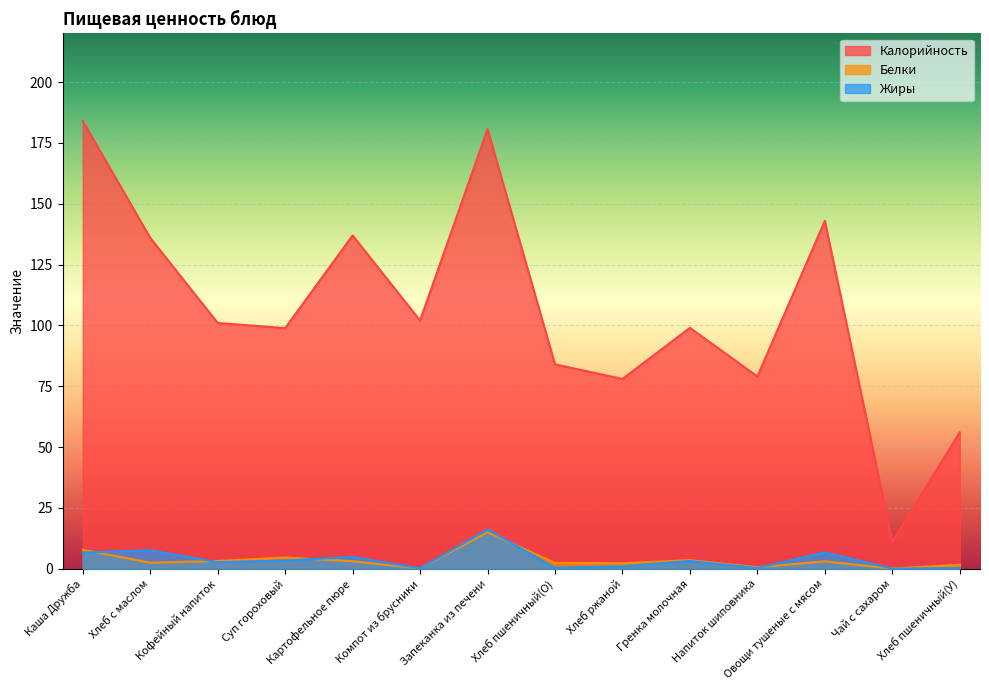

True or false: Белки and Калорийность intersect in this chart.

False